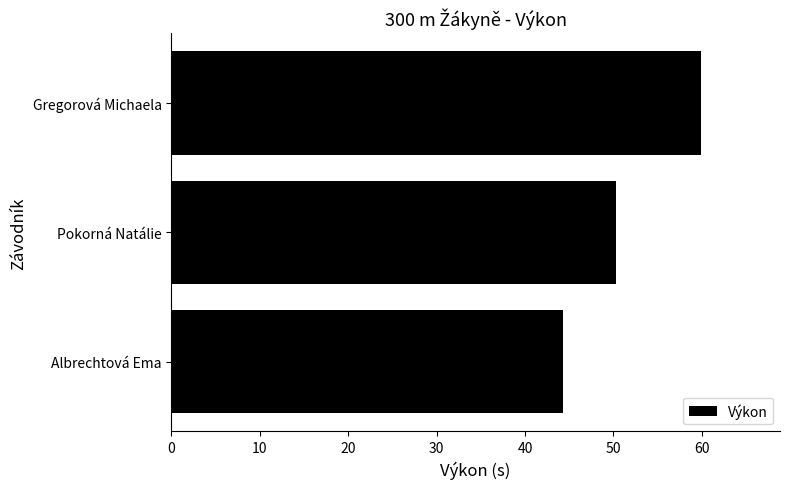

Count the number of values greater than 50.

2